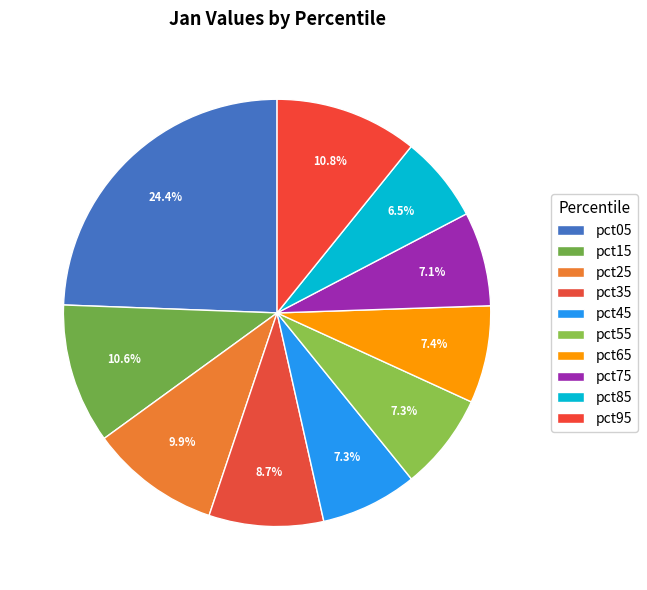

What is the change in value from pct05 to pct55?

-1.2